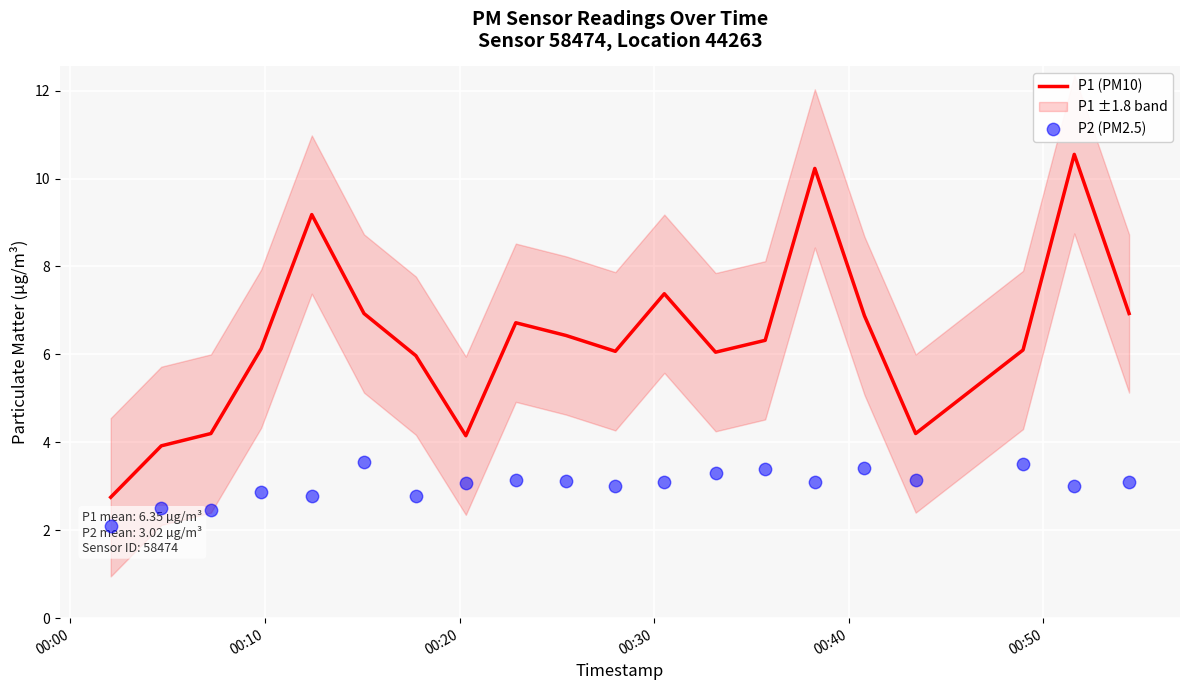

Which series contains the highest Y value?

P1 (PM10)